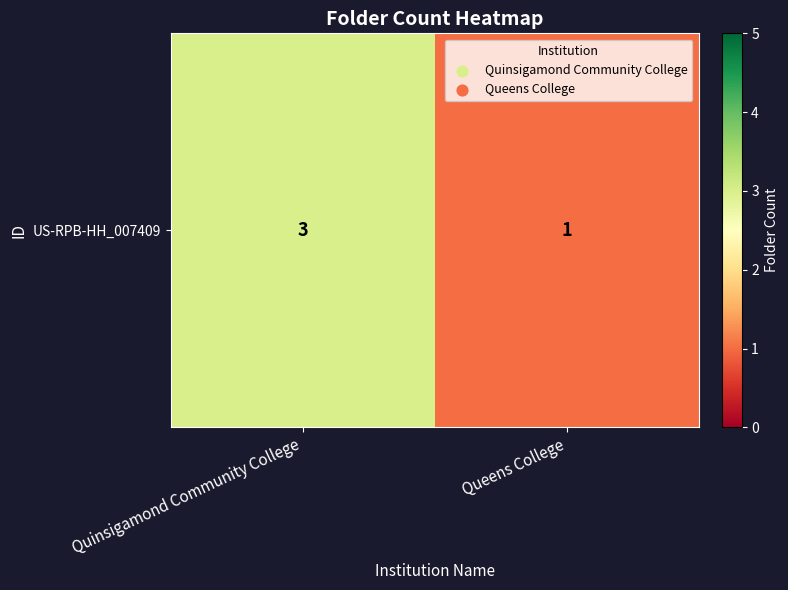

Reading left to right, list all the values displayed in this chart.

3	1